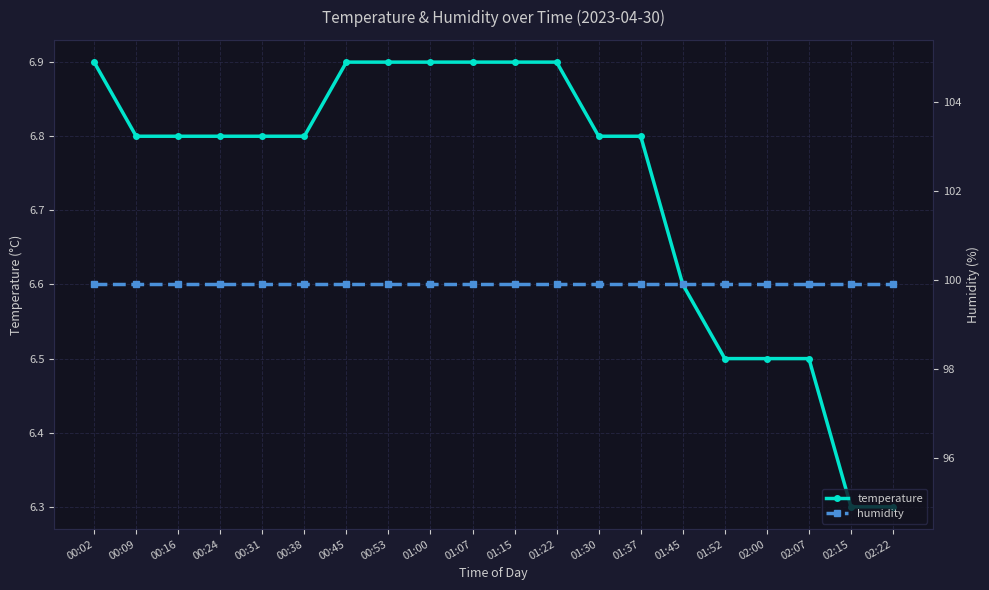

True or false: humidity and temperature cross at least once.

False